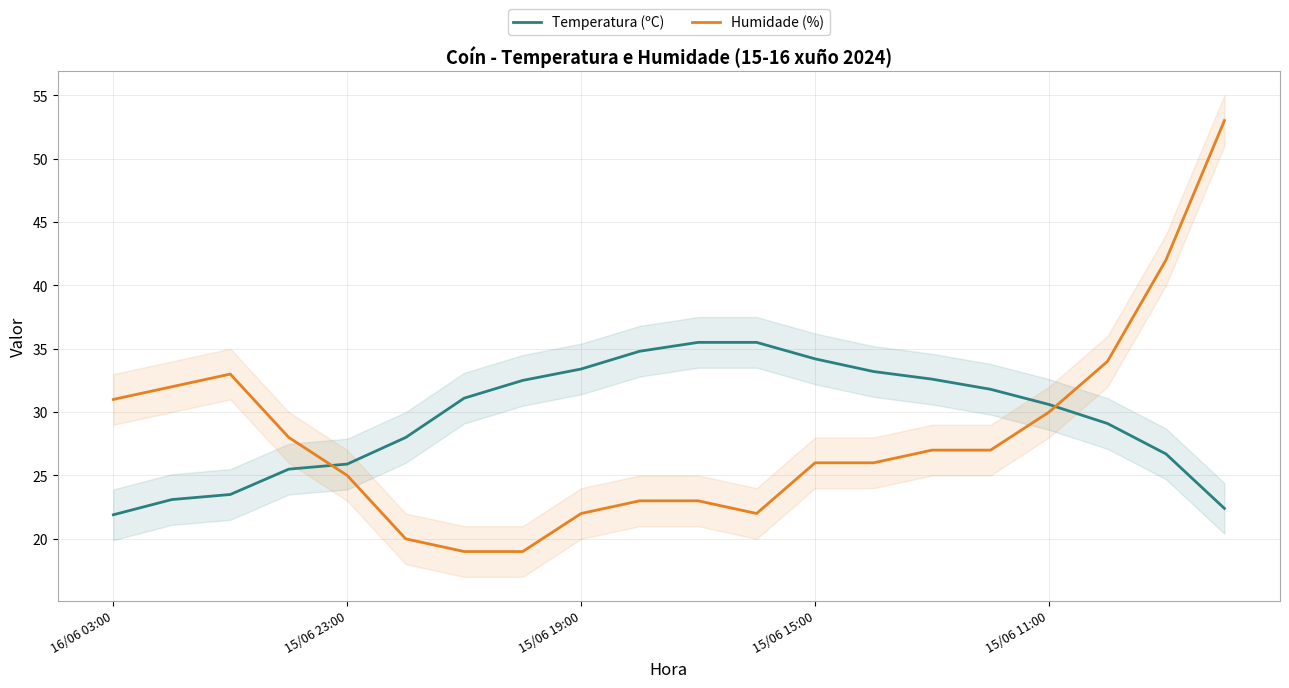

True or false: Temperatura (ºC) and Humidade (%) intersect in this chart.

True